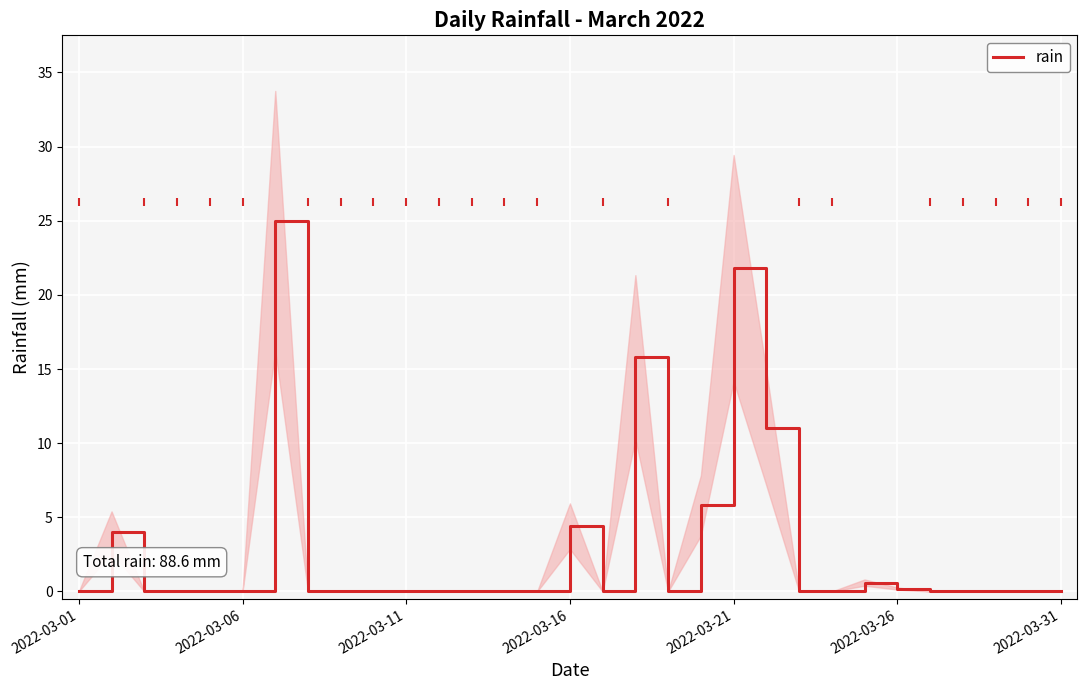

What is the difference between the maximum and minimum values?

25.0